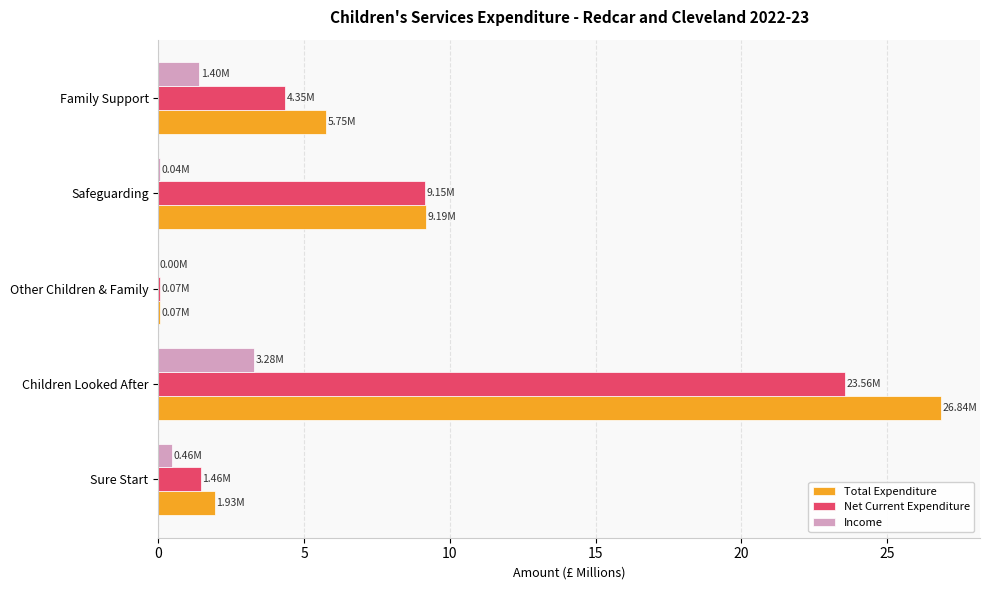

What is the maximum value for Net Current Expenditure?

23.6